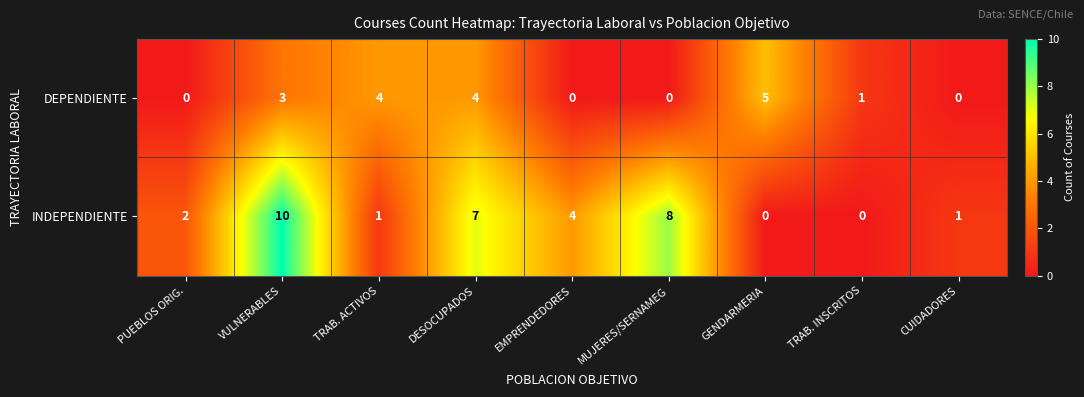

Reading right to left, what are all the values shown in this chart?

DEPENDIENTE: 0	1	5	0	0	4	4	3	0
INDEPENDIENTE: 1	0	0	8	4	7	1	10	2